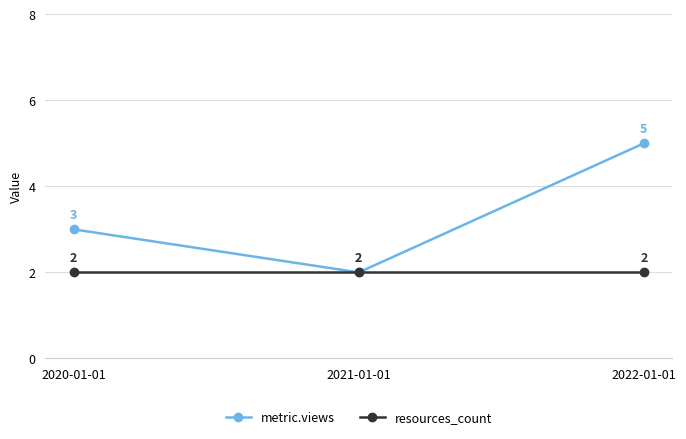

Reading right to left, what are all the values shown in this chart?

metric.views: 2022-01-01=5	2021-01-01=2	2020-01-01=3
resources_count: 2022-01-01=2	2021-01-01=2	2020-01-01=2